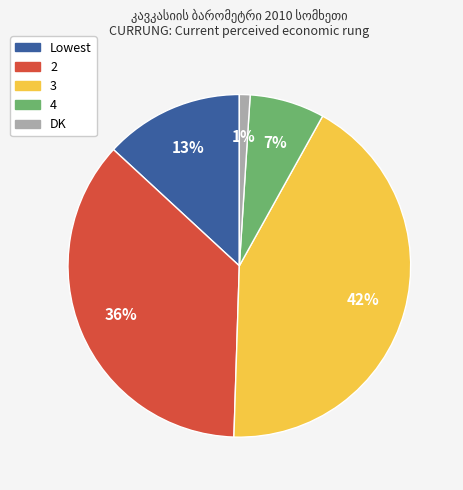

Between 4 and Lowest, which is larger?

Lowest